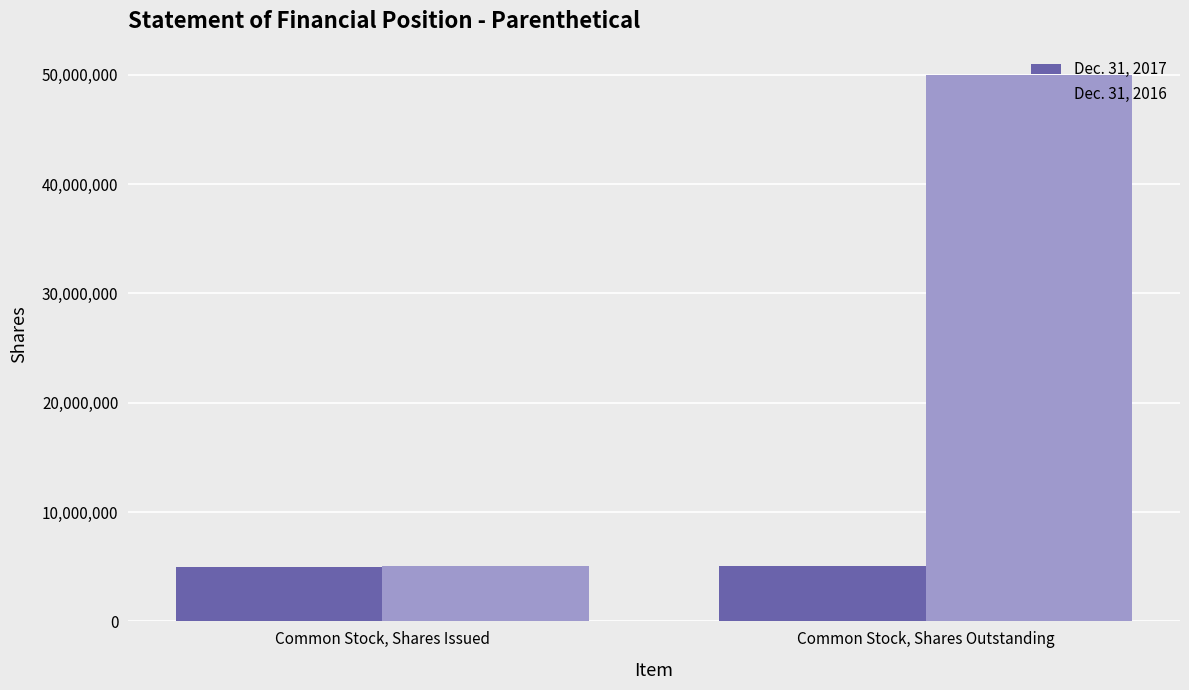

At which category is the sum across all series the highest?

Common Stock, Shares Outstanding